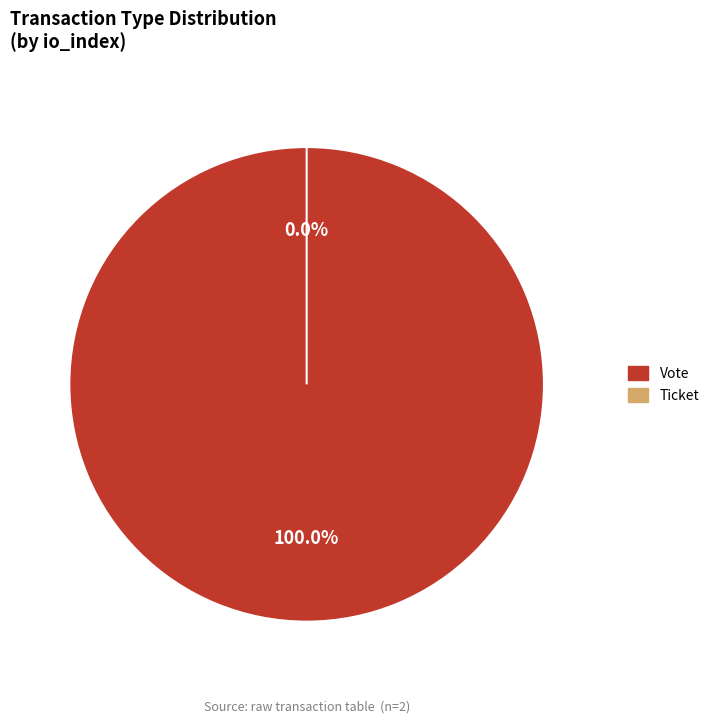

The Vote (io_index=1) slice represents 91% of the pie. True or false?

False